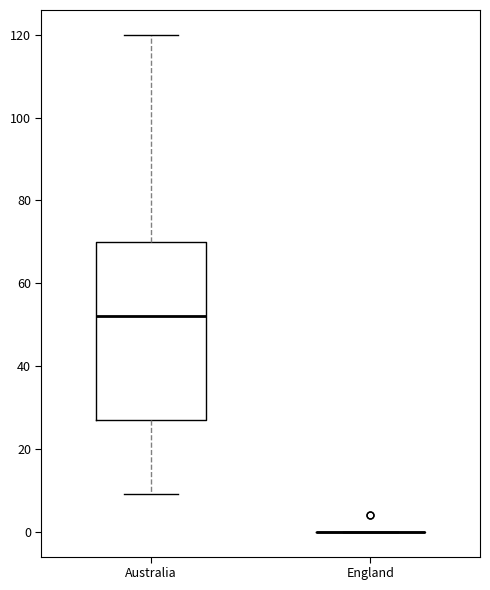

Reading left to right, transcribe this box plot: for each box, give where its median line is, the range the box spans, and where its two whiskers end, as read against the y-axis. The values are not printed on the chart, so give them approximately, as read against the axis.

Australia: median 52, box 28 to 70, whiskers 10 to 120
England: box collapsed to a line at 0, whiskers 0 to 0